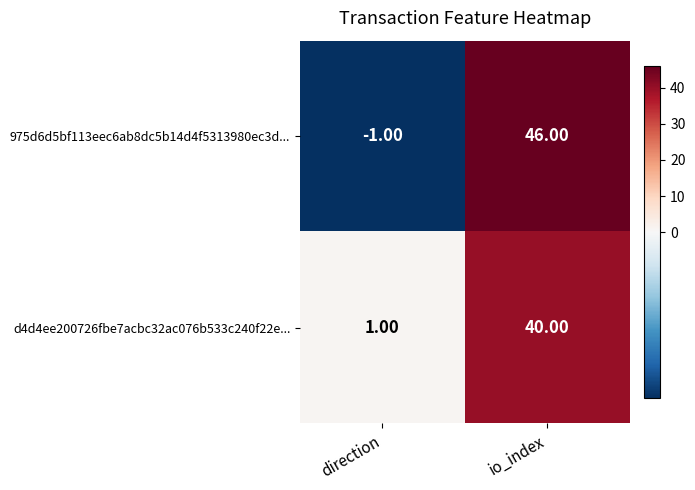

Rank the categories by 975d6d5bf113eec6ab8dc5b14d4f5313980ec3d... value from lowest to highest.

direction, io_index